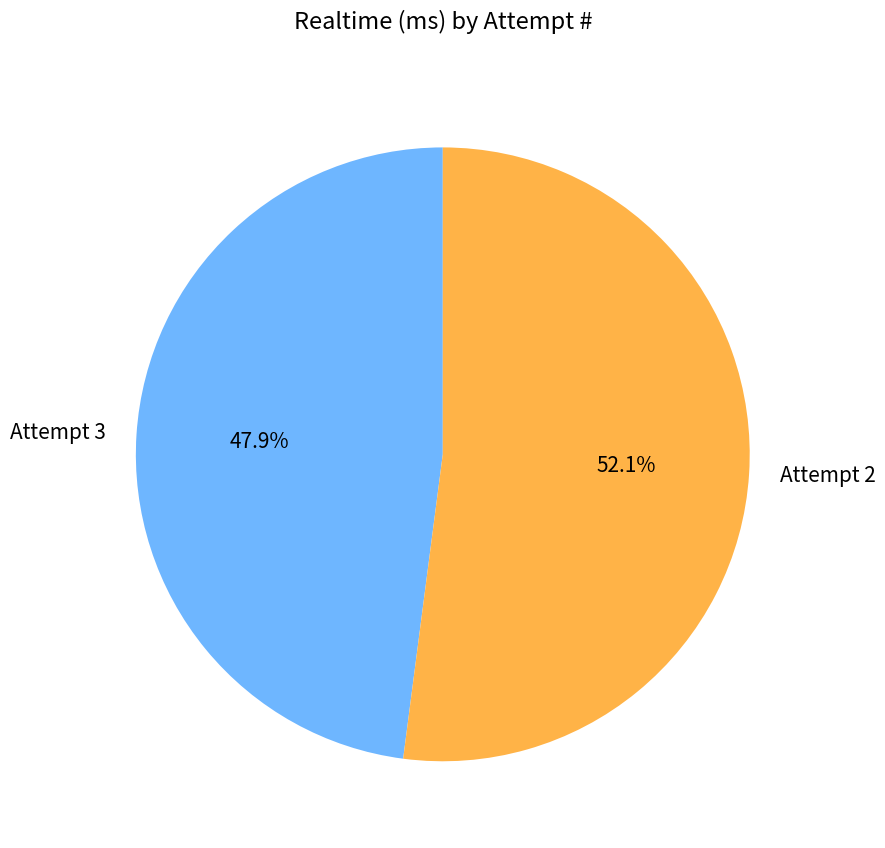

To the nearest percent, what percentage of the pie is Attempt 2?

52%